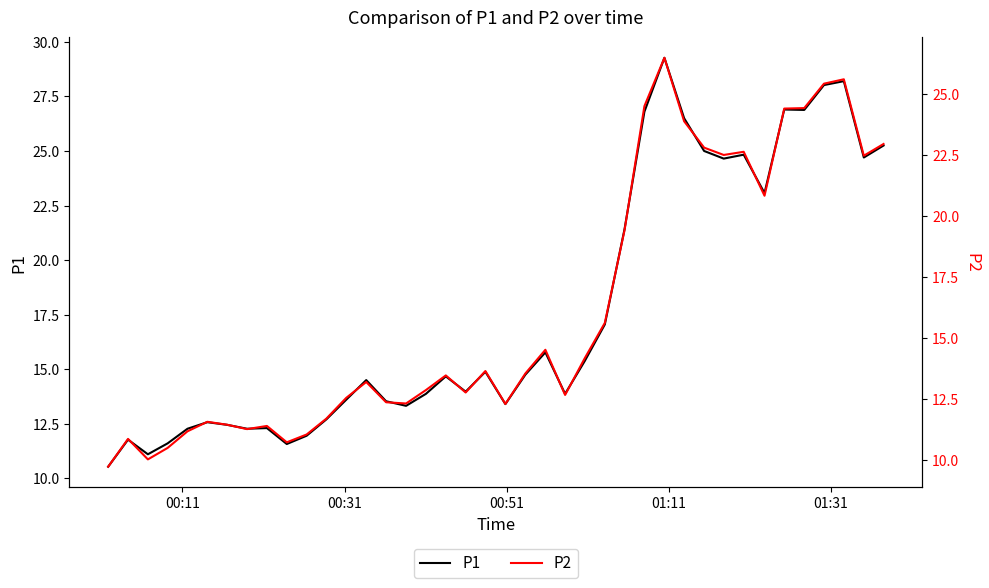

How many interior local valleys does the P1 series have?

11